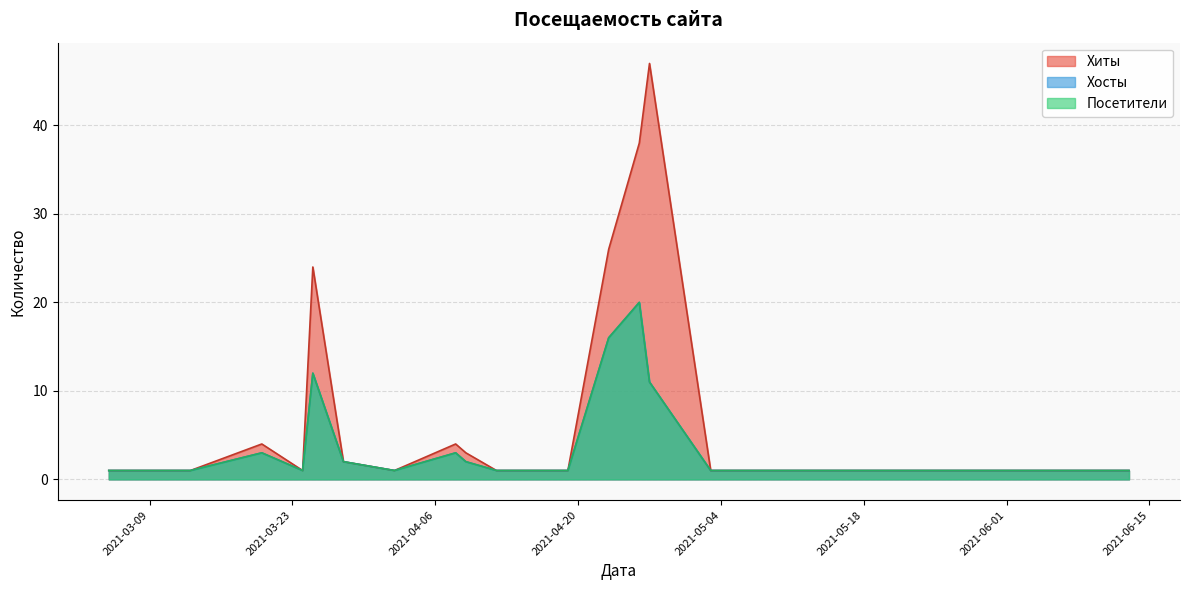

True or false: Посетители and Хиты intersect in this chart.

False